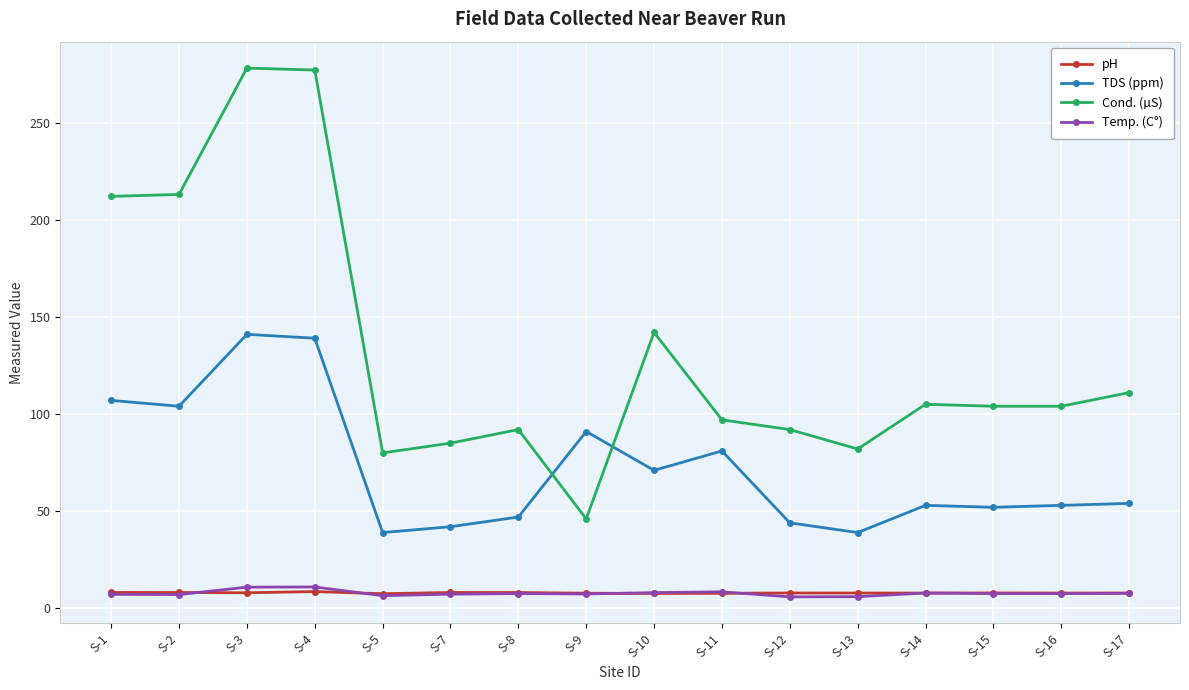

The value of TDS (ppm) at S-10 is 16.4. True or false?

False